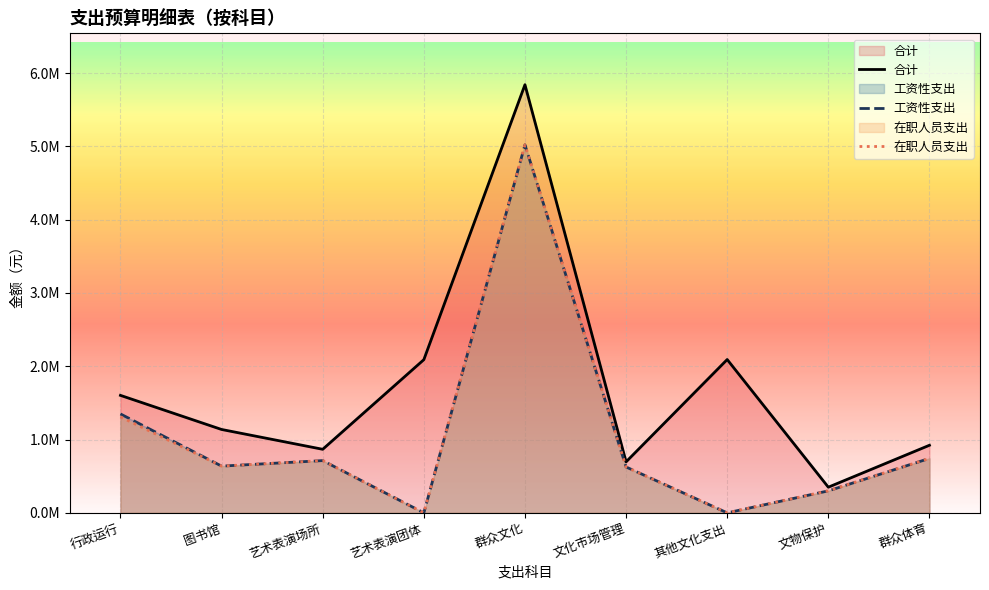

Which series has the largest range (max minus min)?

合计